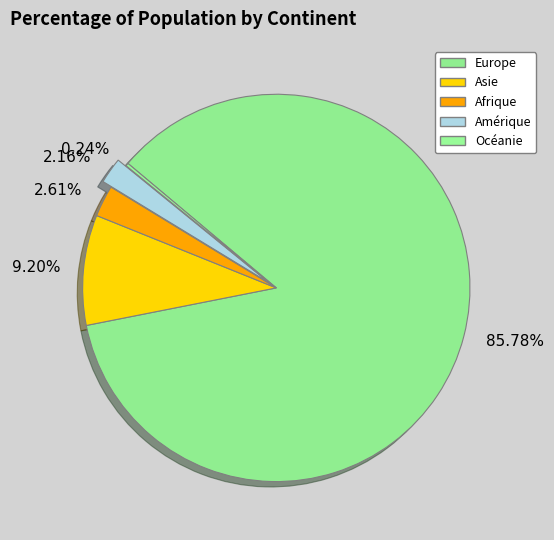

Do Amérique and Océanie together represent more than half of the pie?

No